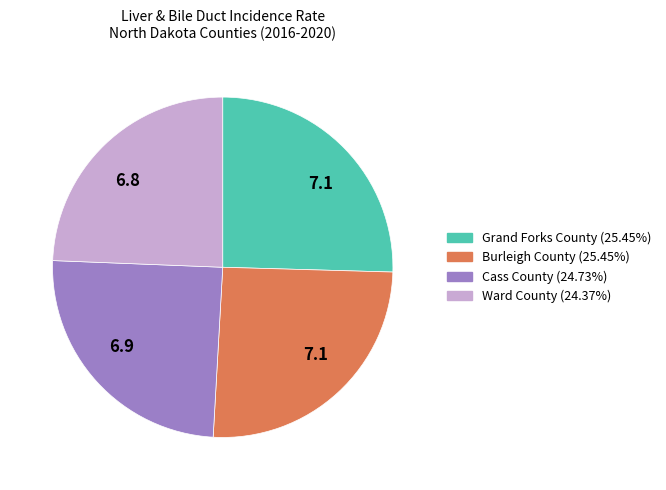

Does any single category account for the majority?

No